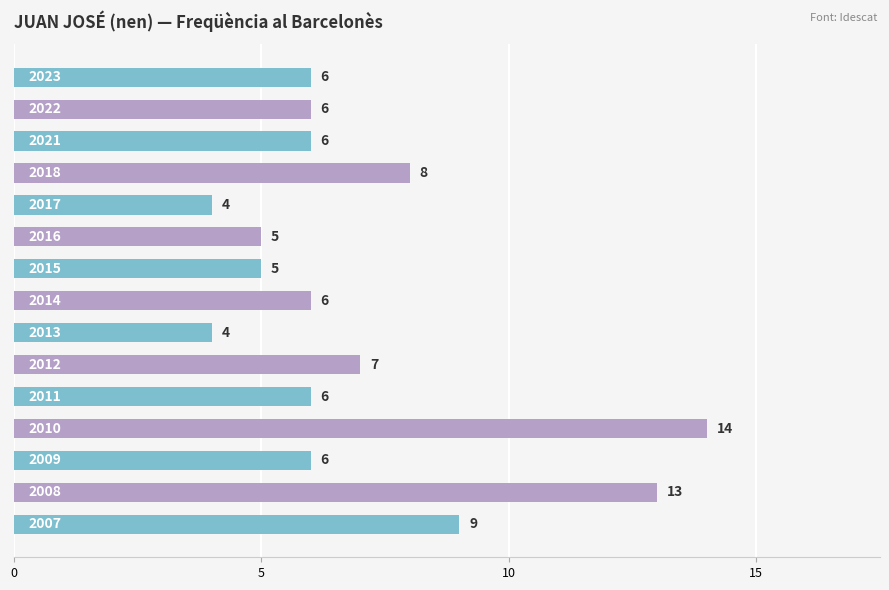

What is the maximum value shown in the chart?

14